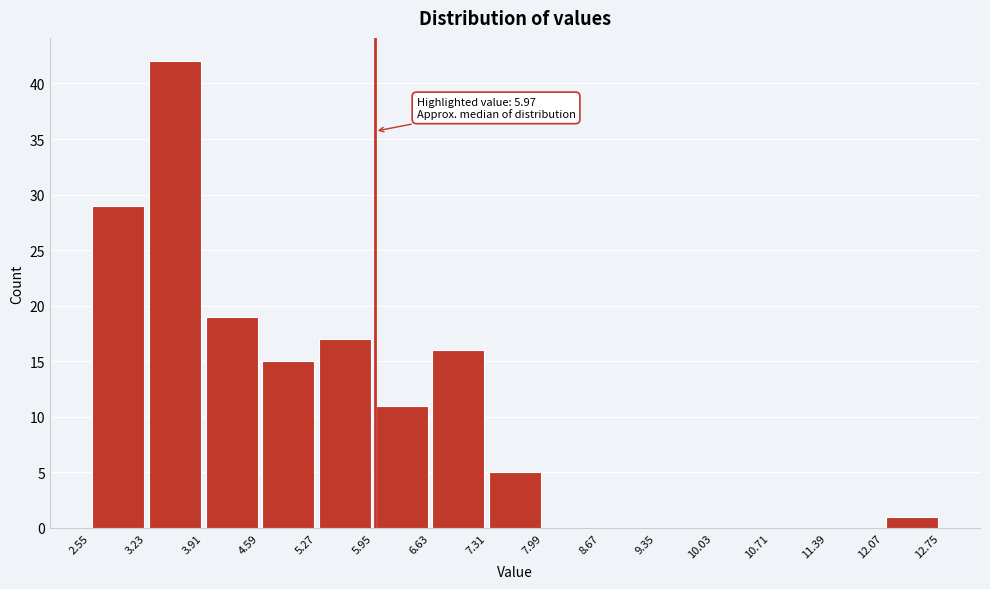

Over which range of the x-axis is the bar tallest?

3.23 to 3.91